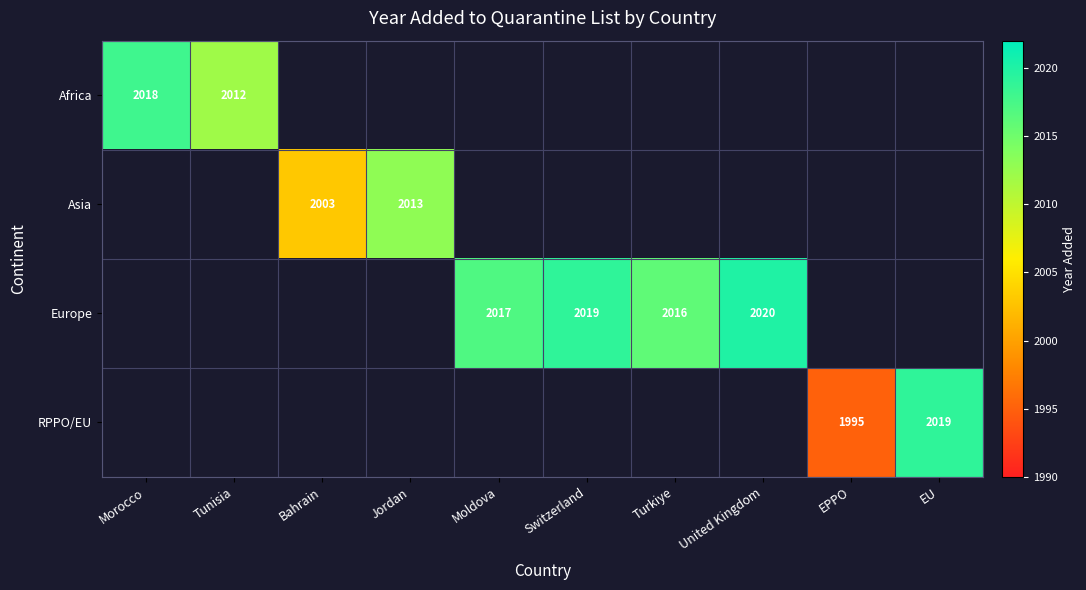

True or false: Europe has a value of 1114 at Moldova.

False